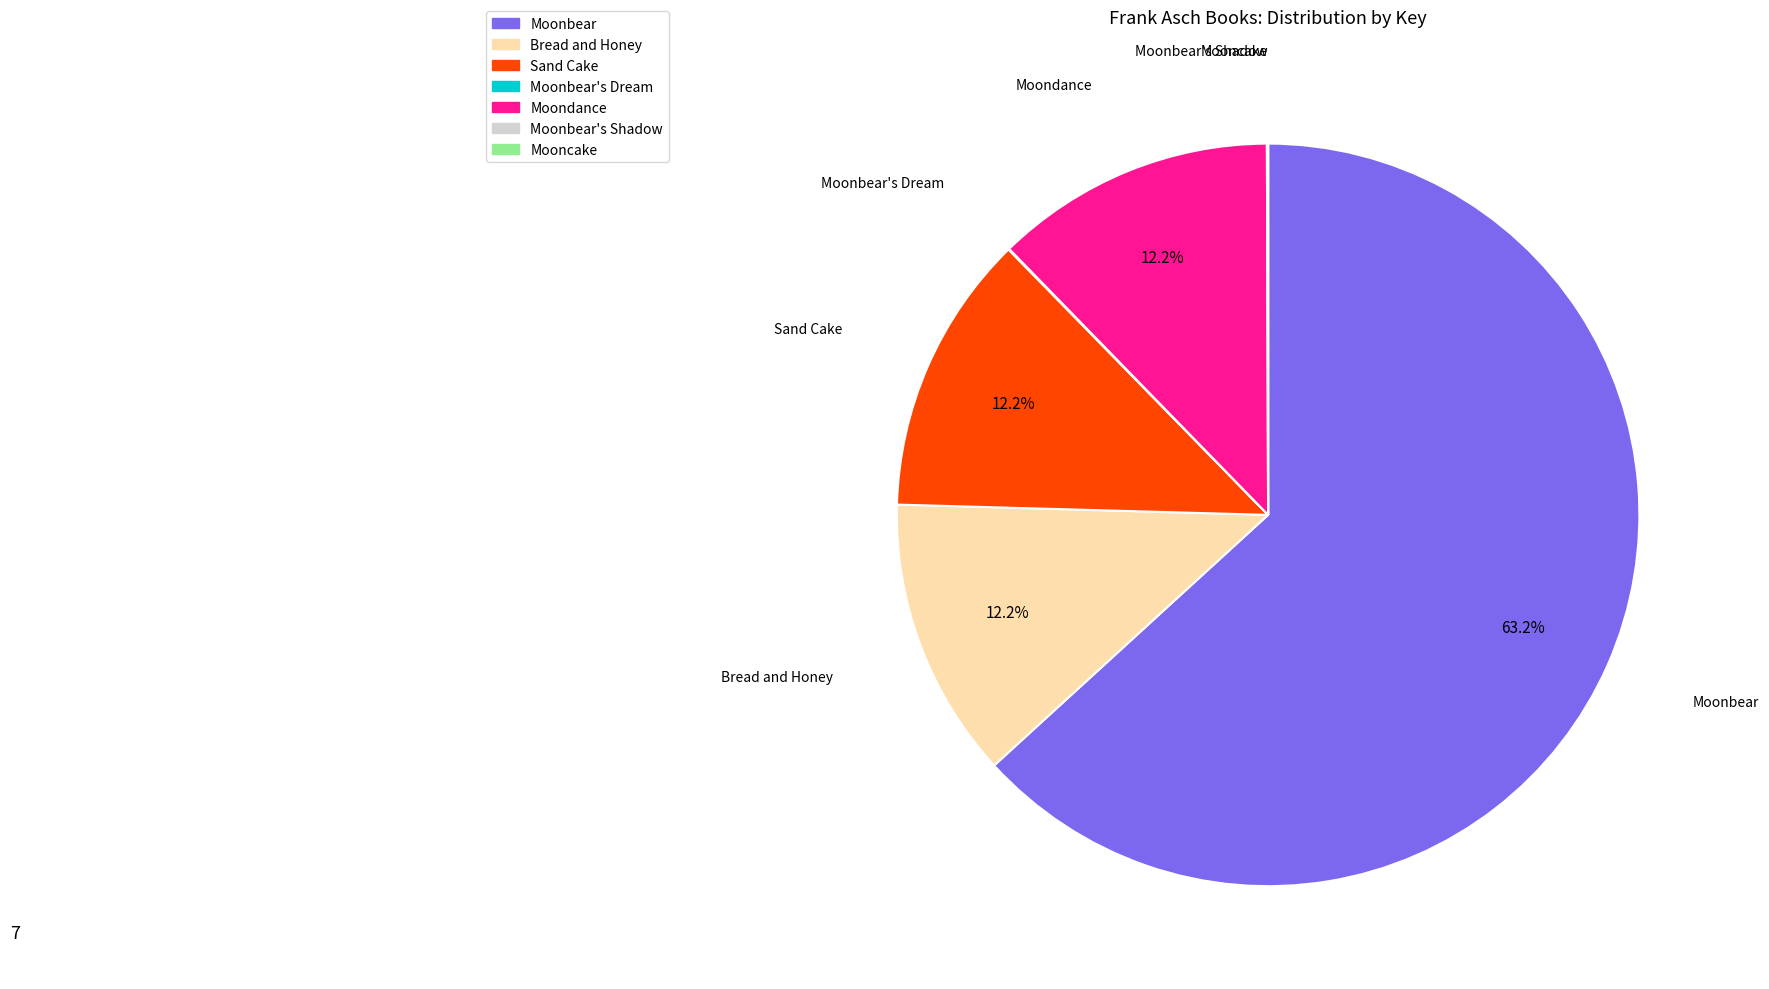

Is there a majority slice in this chart?

Yes